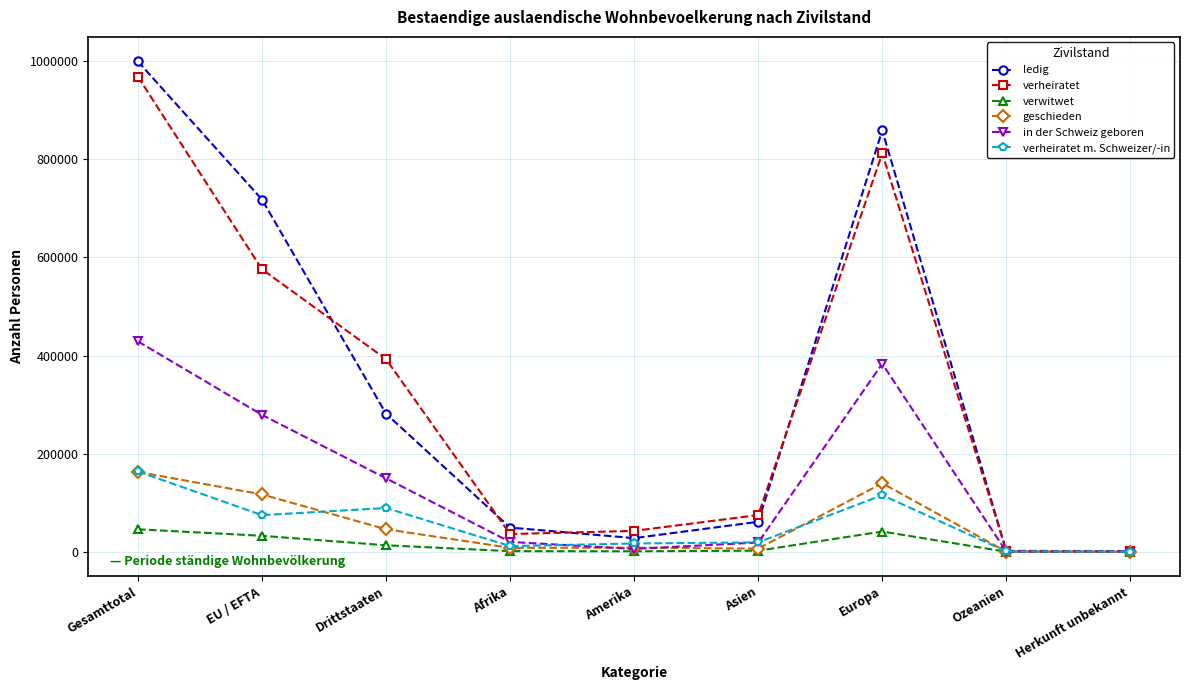

What position from the left is Asien?

6